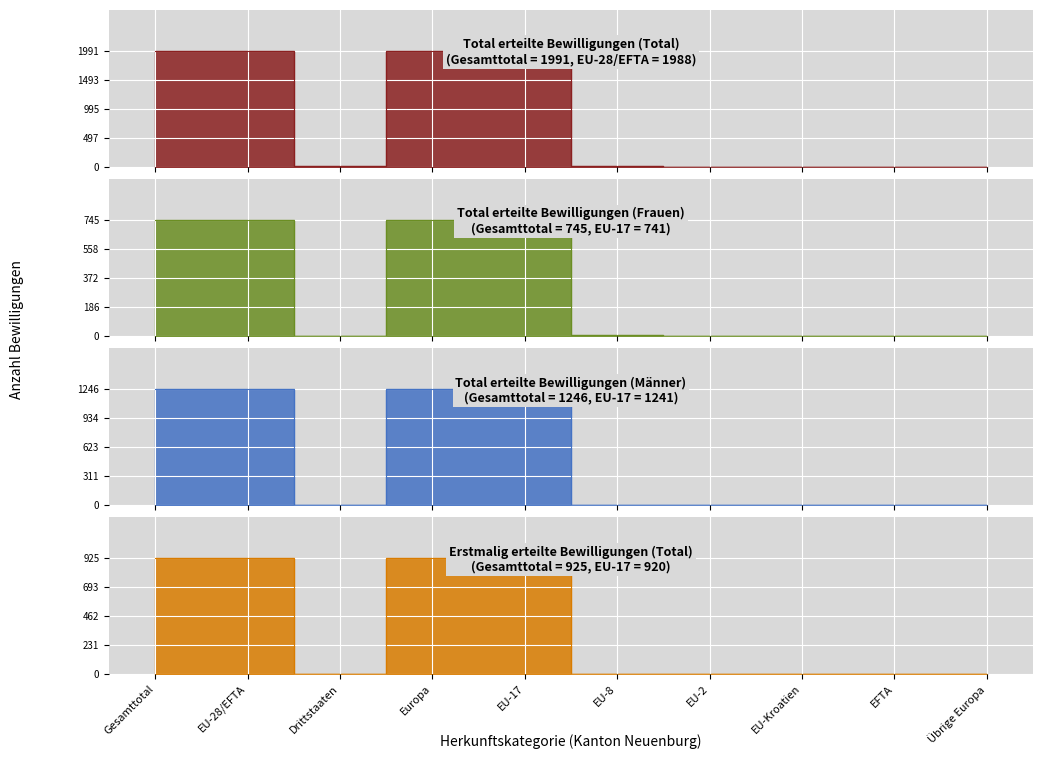

Where is Total erteilte Bewilligungen (Männer) nearest to the value 623?

EU-17